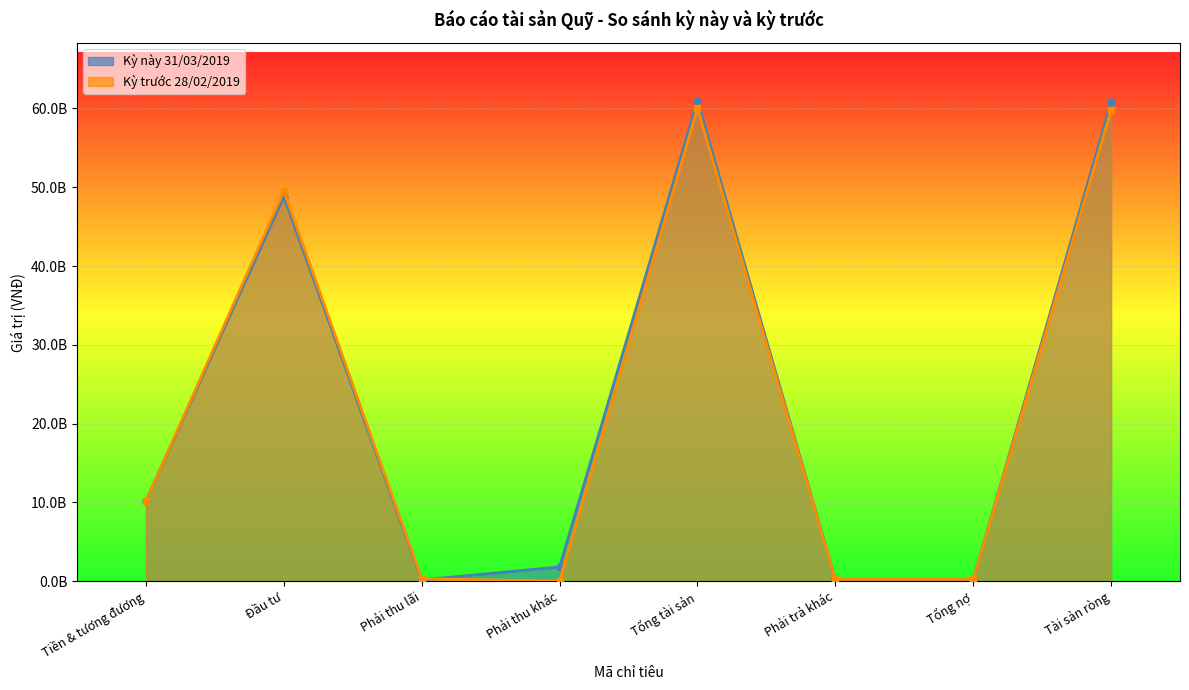

Reading left to right, what are all the values shown in this chart?

Kỳ này 31/03/2019: 10197055602	48815325350	162813859	1808088033	60983282844	214717975	214717975	60768564869
Kỳ trước 28/02/2019: 10165603219	49525410810	310165807	12575343	60013755179	236051769	236051769	59777703410